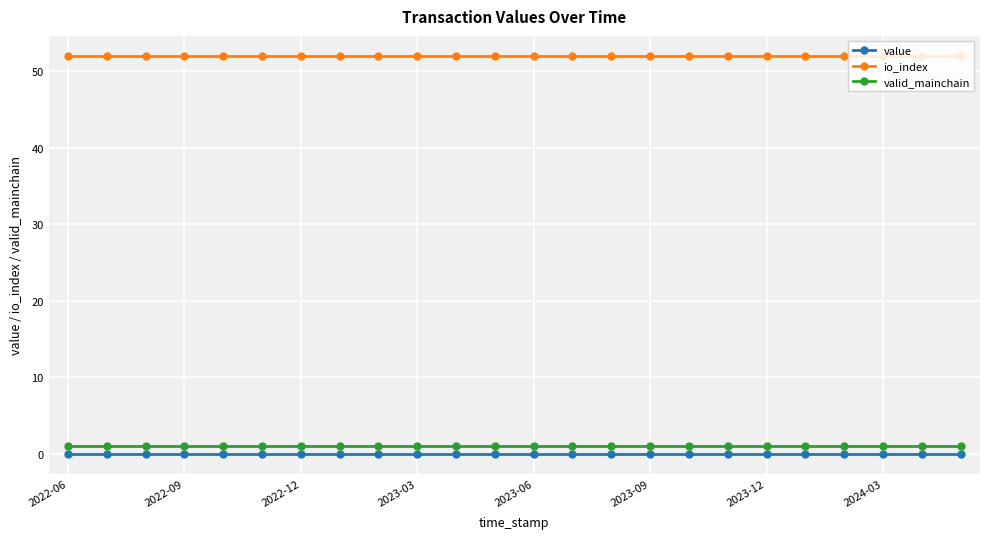

Which series has the largest total across all categories?

io_index